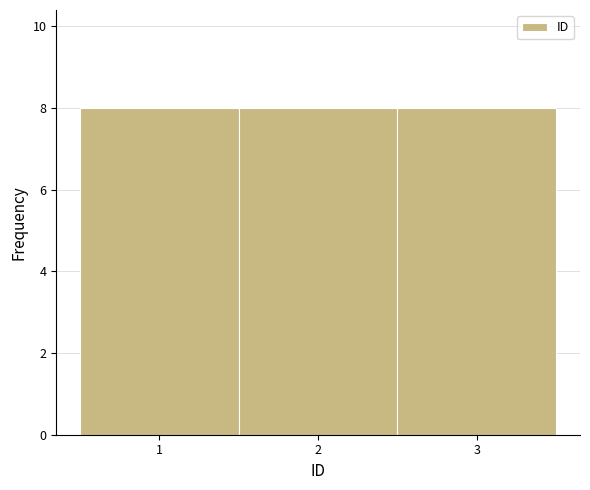

Reading left to right, list every bar in this chart as the range it spans on the x-axis followed by its height. The values are not printed on the chart, so give them approximately, as read against the axis.

0.5 to 1.5: 8
1.5 to 2.5: 8
2.5 to 3.5: 8